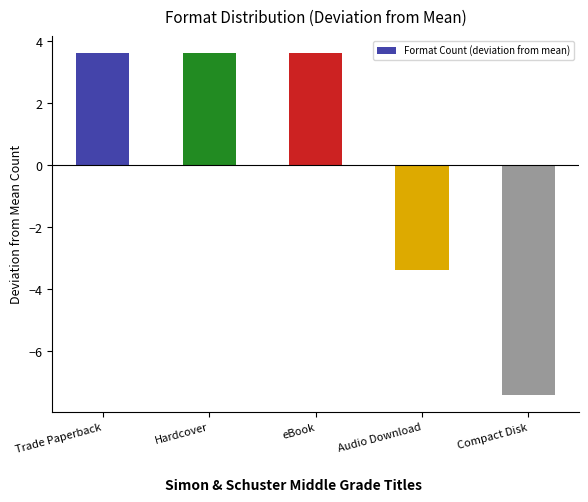

How many bars are there in total?

5